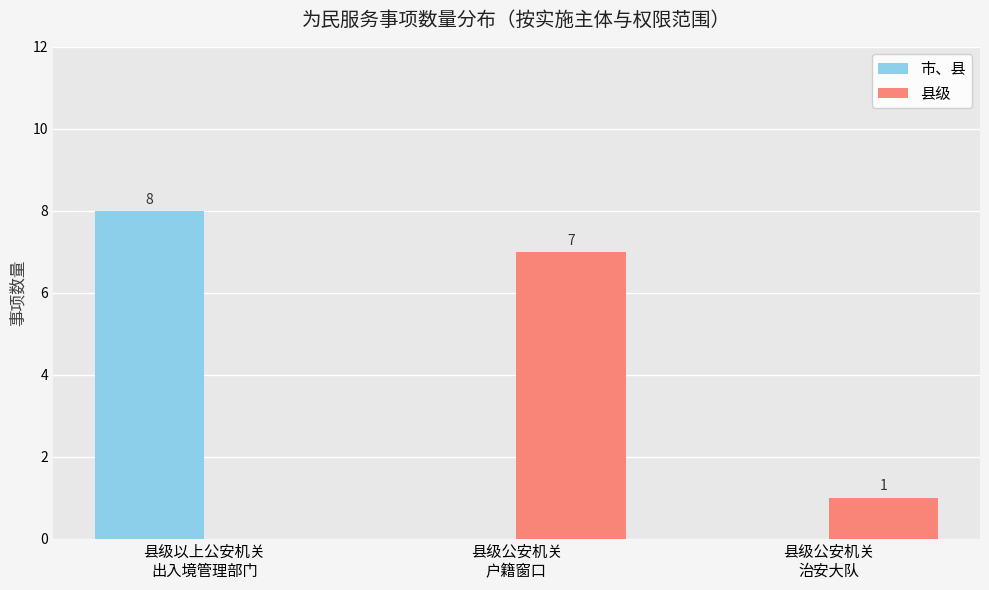

What is the greatest value displayed?

8